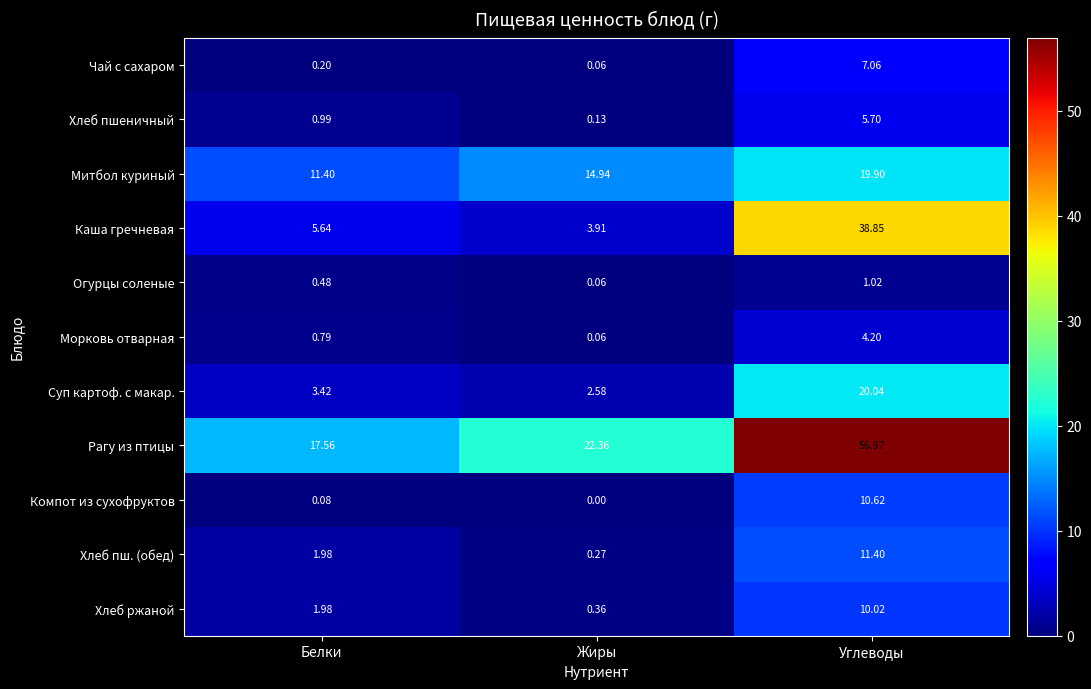

At which category does the chart reach its minimum across all series?

Жиры